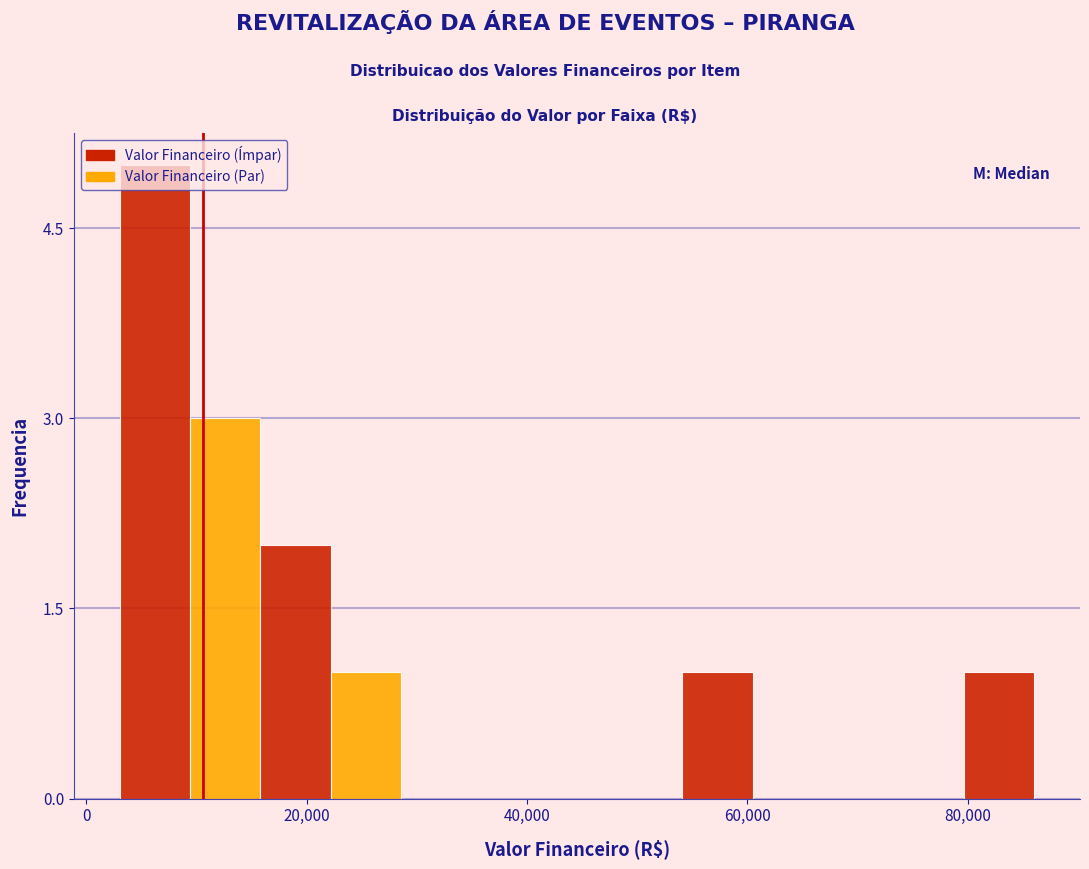

Around what value on the x-axis is the tallest bar? Give the approximate position of its centre, as read against the axis.

6000